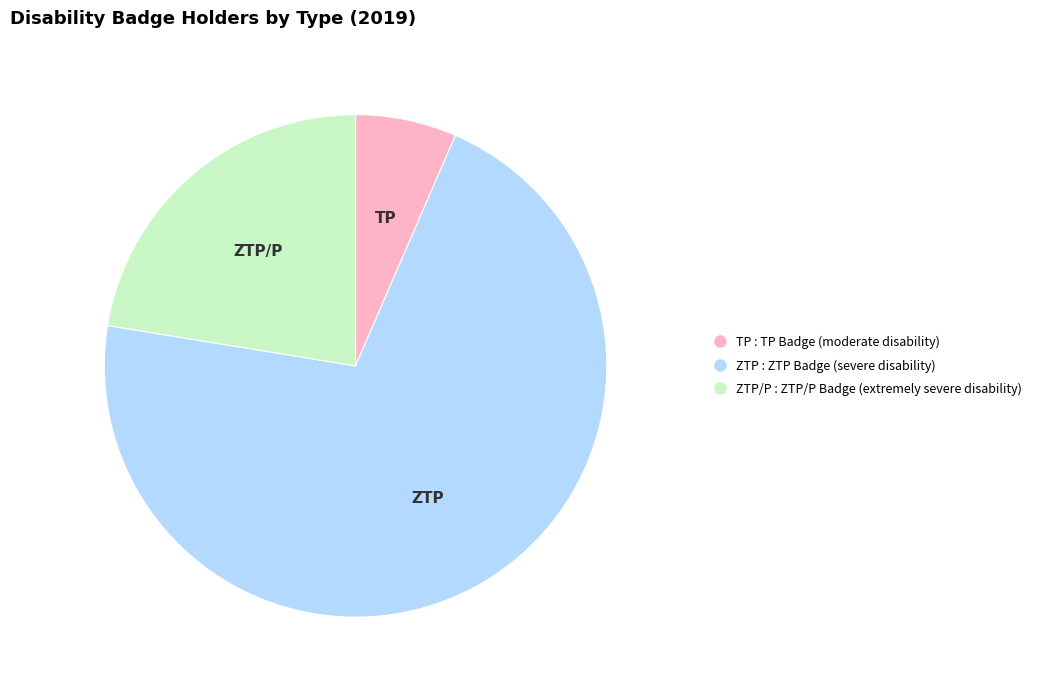

Is there any slice that represents more than half of the pie?

Yes